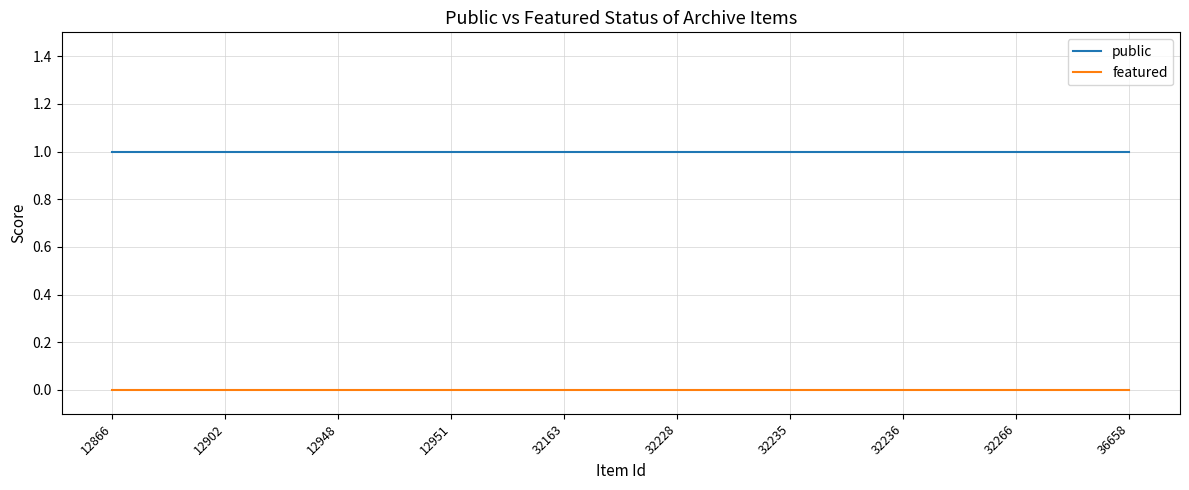

Does the chart display data point markers on the line(s)?

No